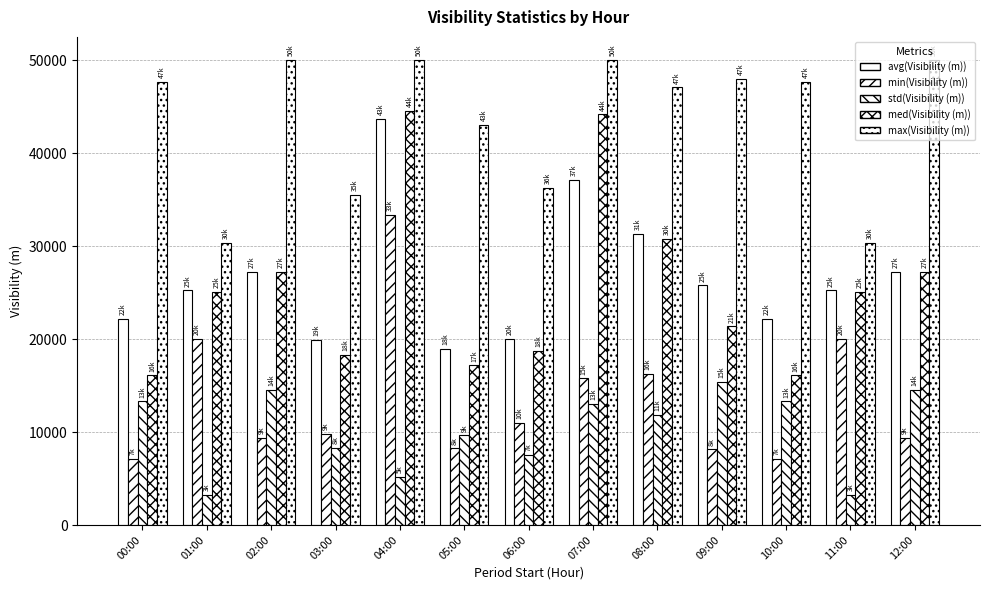

How many bars are there in total?

65